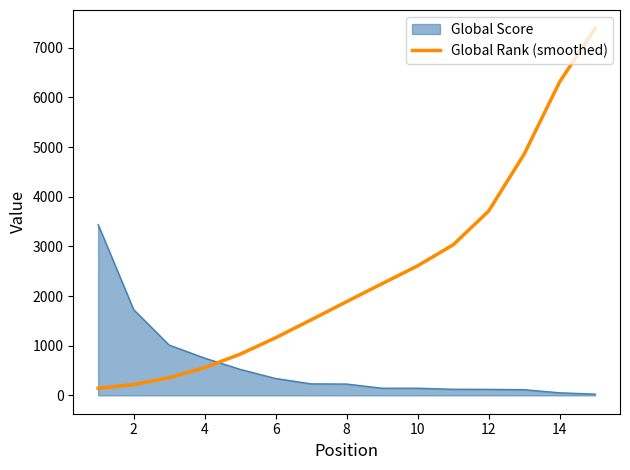

Which series has the largest total across all categories?

Global Rank (smoothed)